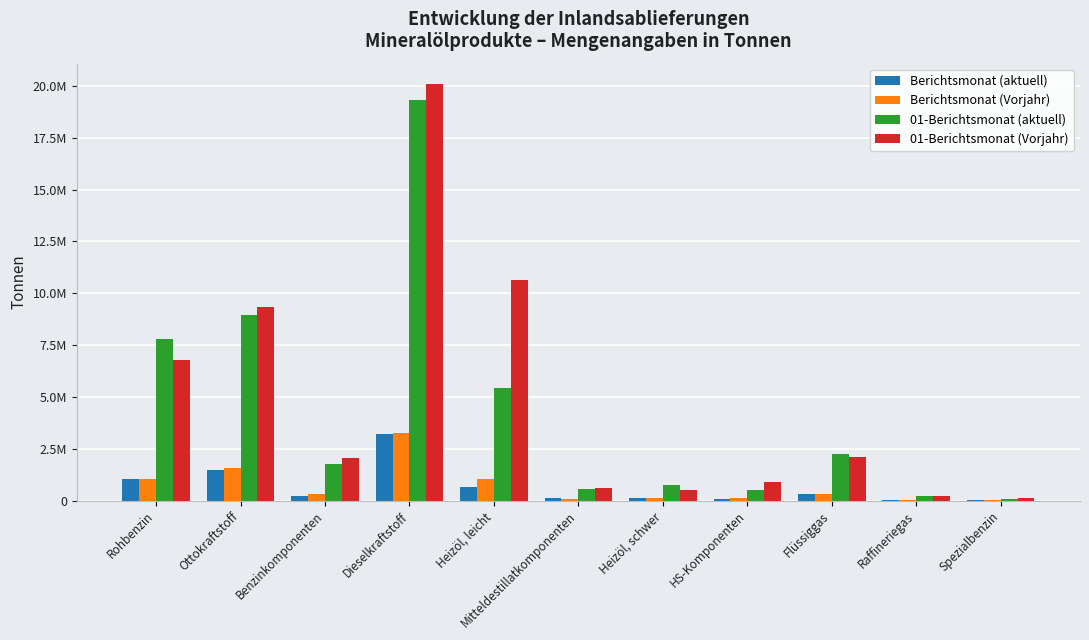

True or false: Berichtsmonat (aktuell) has a value of 224177 at Heizöl, leicht.

False